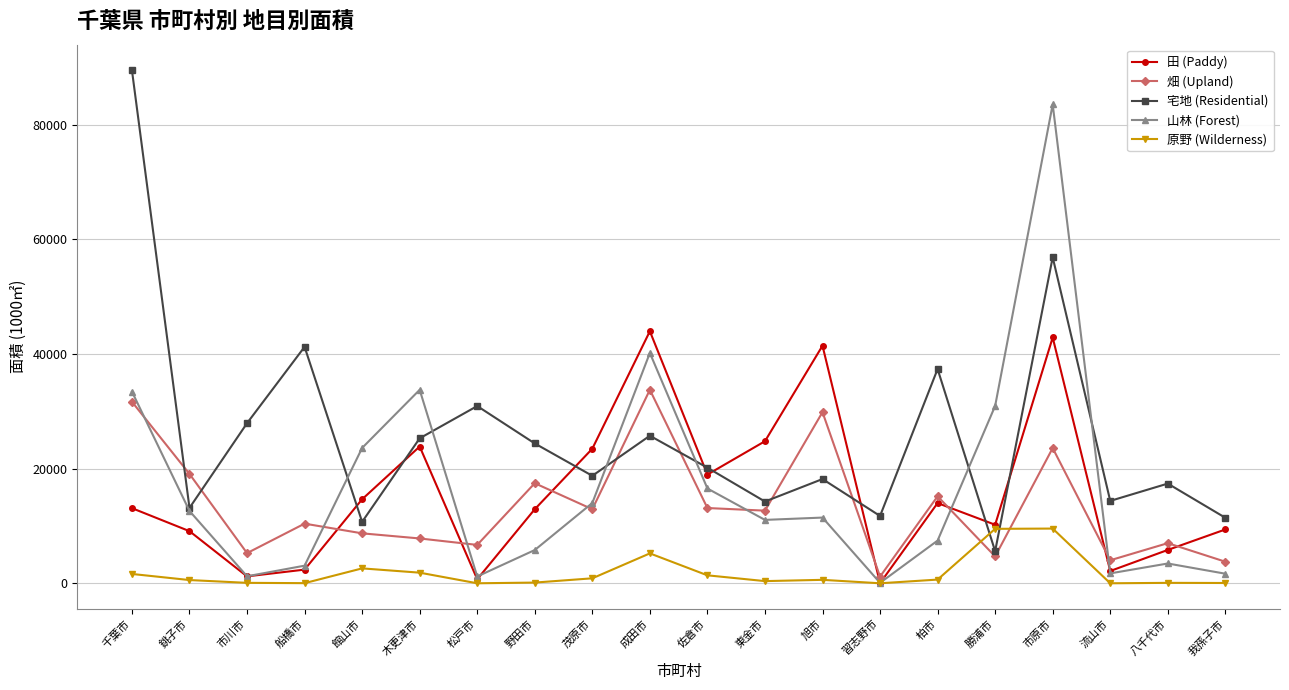

Which label corresponds to the largest value in the chart?

千葉市